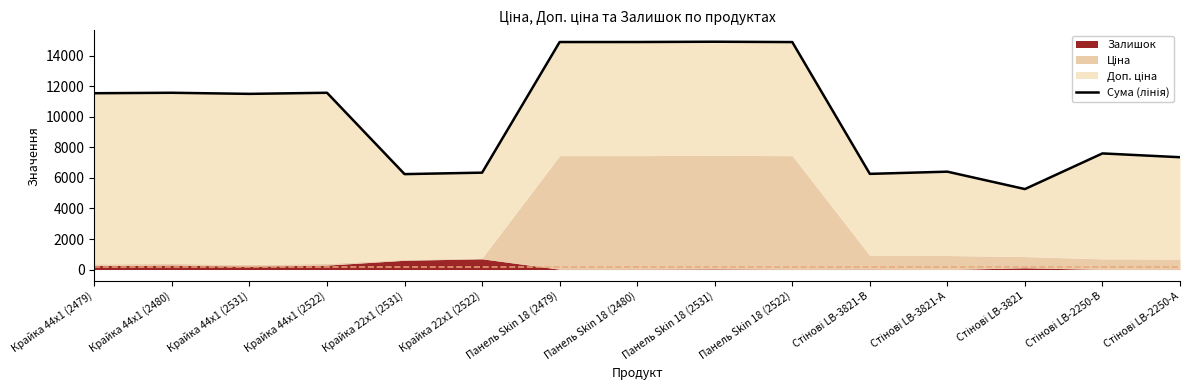

What is the difference between the maximum and minimum values?

9656.0